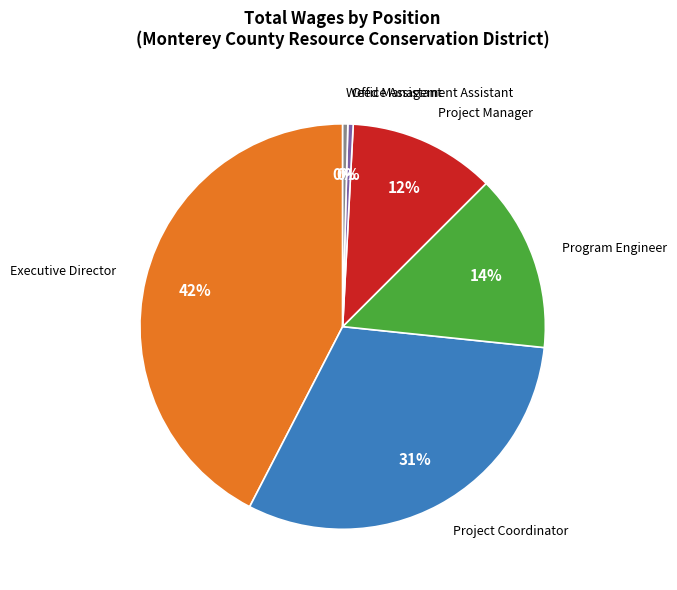

Do Weed Management Assistant and Executive Director together represent more than half of the pie?

No